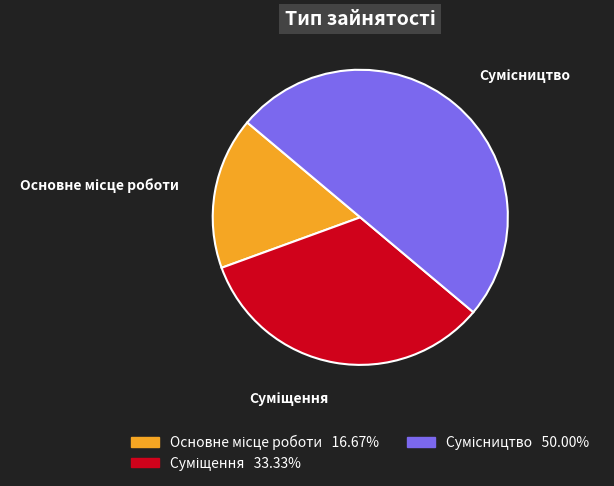

How many segments does this pie chart have?

3